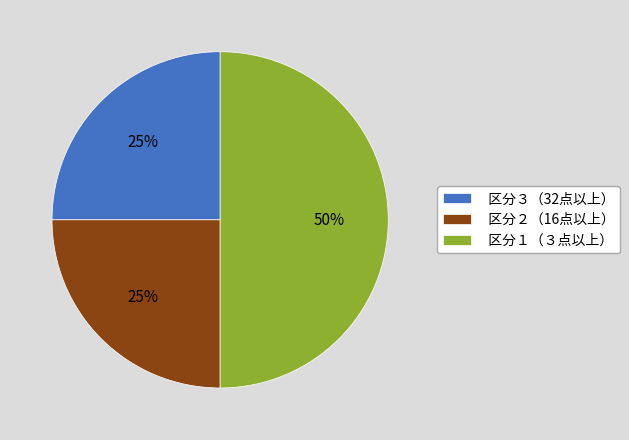

What is the largest slice in the pie chart?

区分１（３点以上）